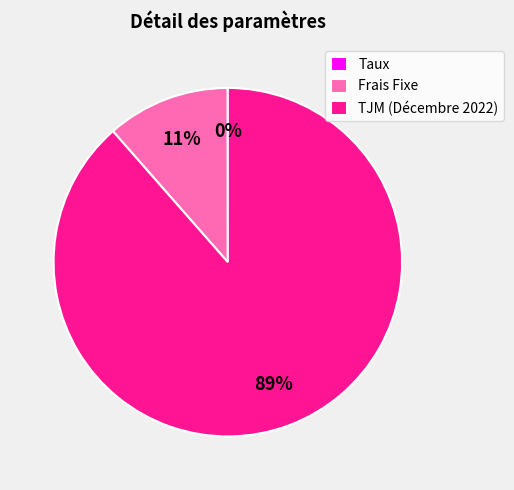

Which category accounts for the majority?

TJM (Décembre 2022)